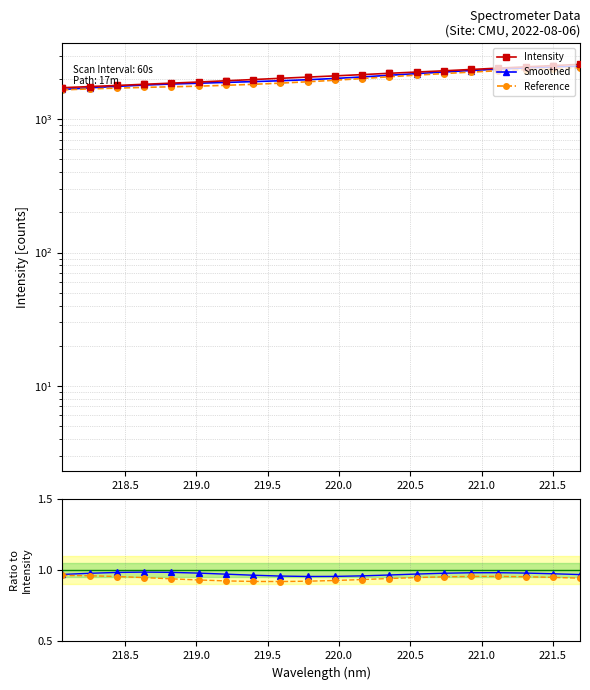

How many Smoothed/Intensity values are between 0 and 1?

20